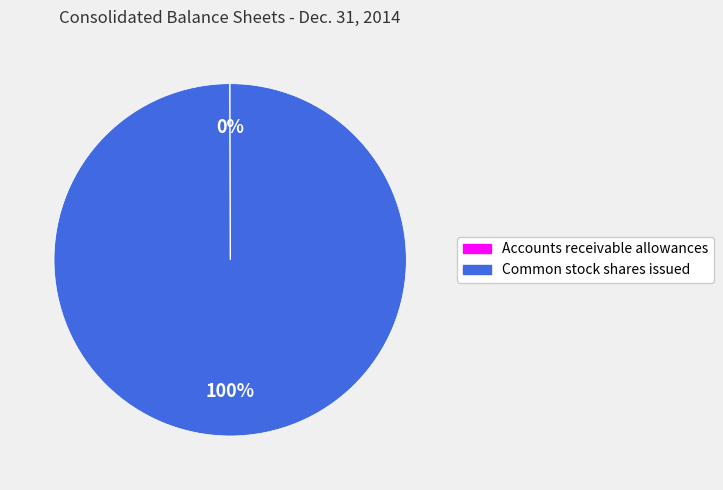

What is the majority slice?

Common stock shares issued